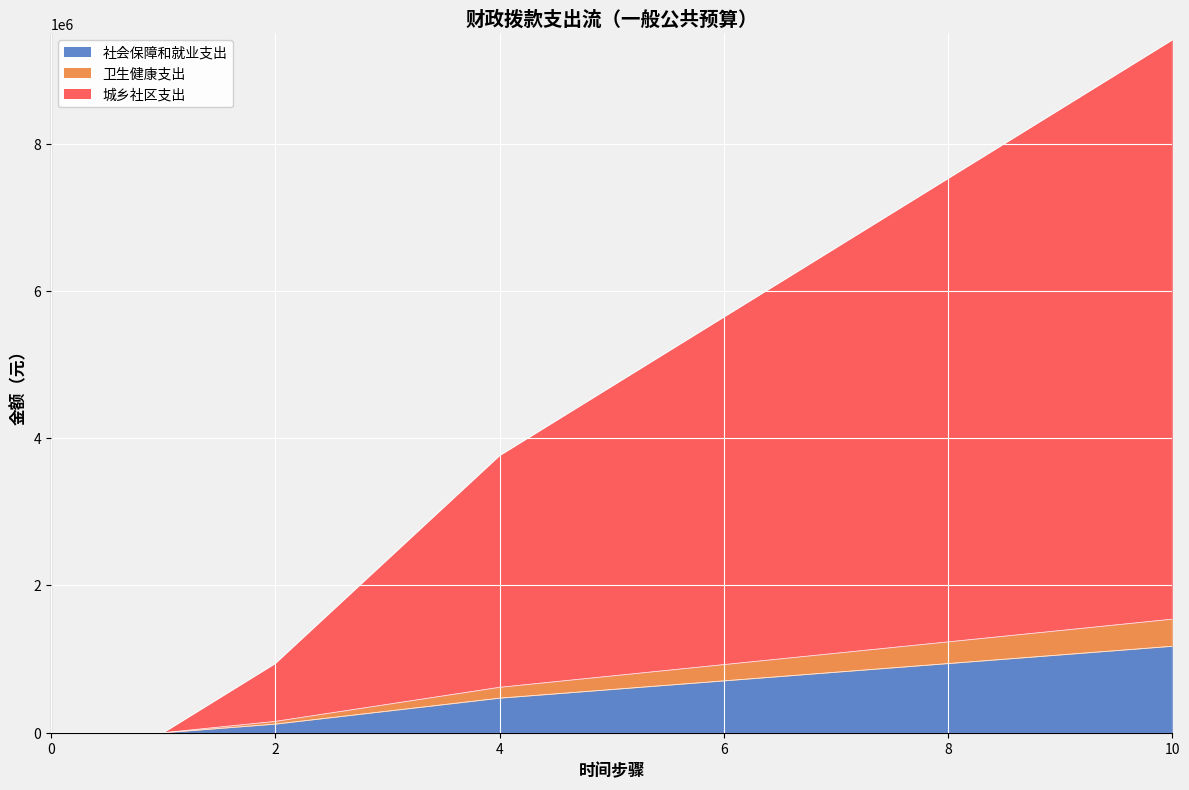

At which category is the sum across all series the highest?

10